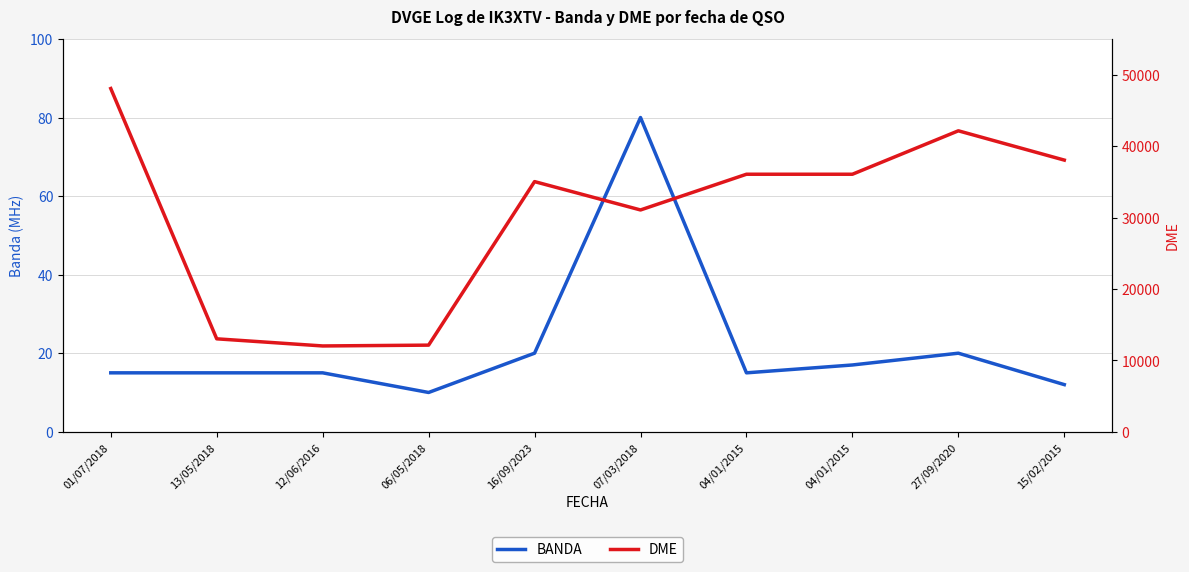

What is the difference between the highest and lowest values at 04/01/2015?

36044